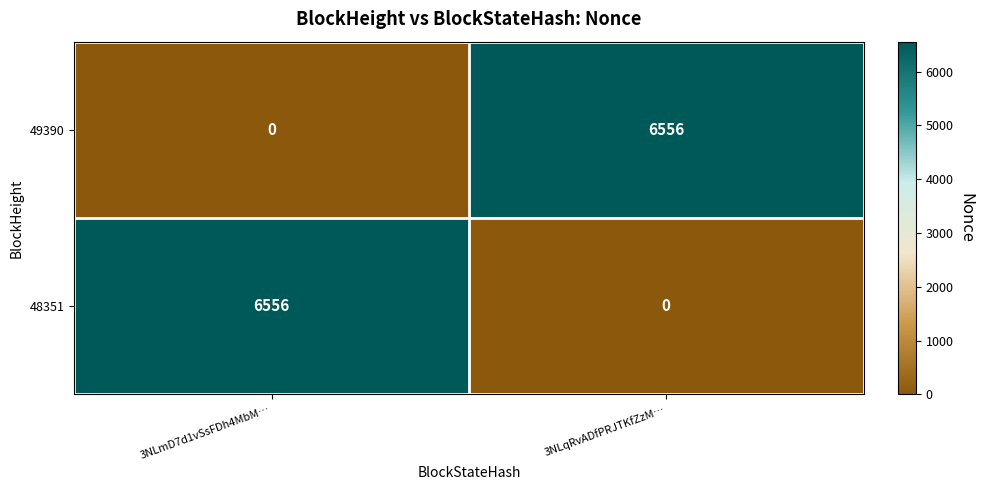

What is the difference between the 48351 values at 3NLqRvADfPRJTKfZzM… and 3NLmD7d1vSsFDh4MbM…?

6556